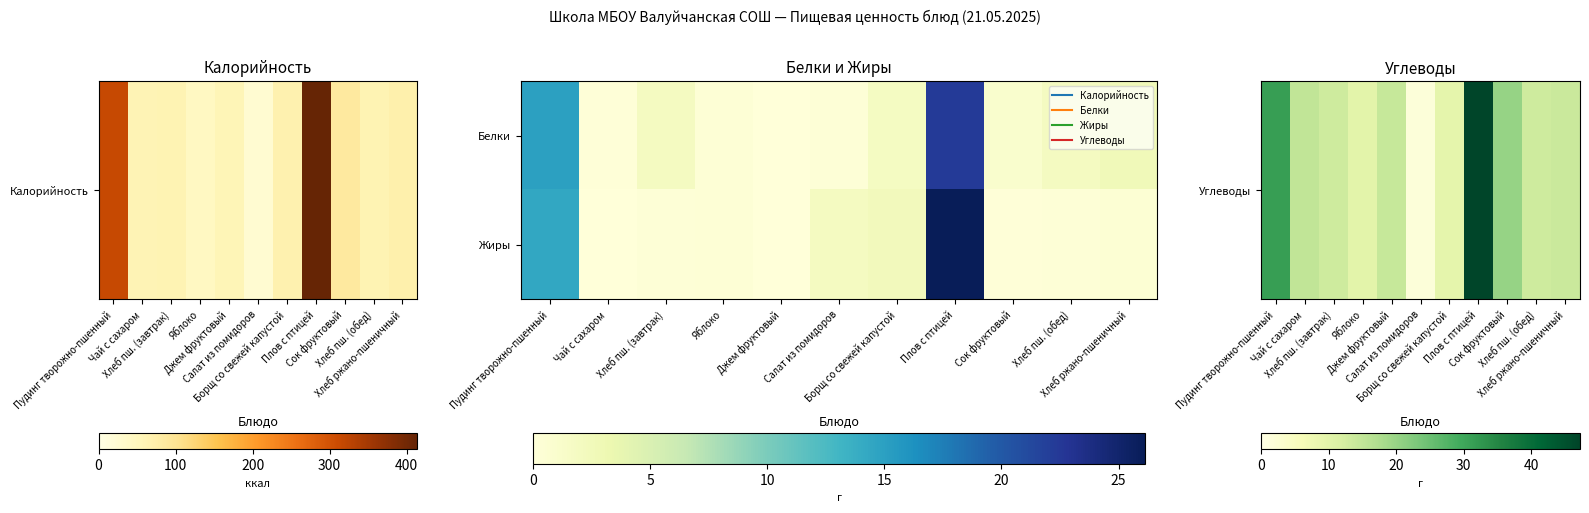

Between Чай с сахаром and Хлеб пш. (завтрак), which is larger?

Чай с сахаром